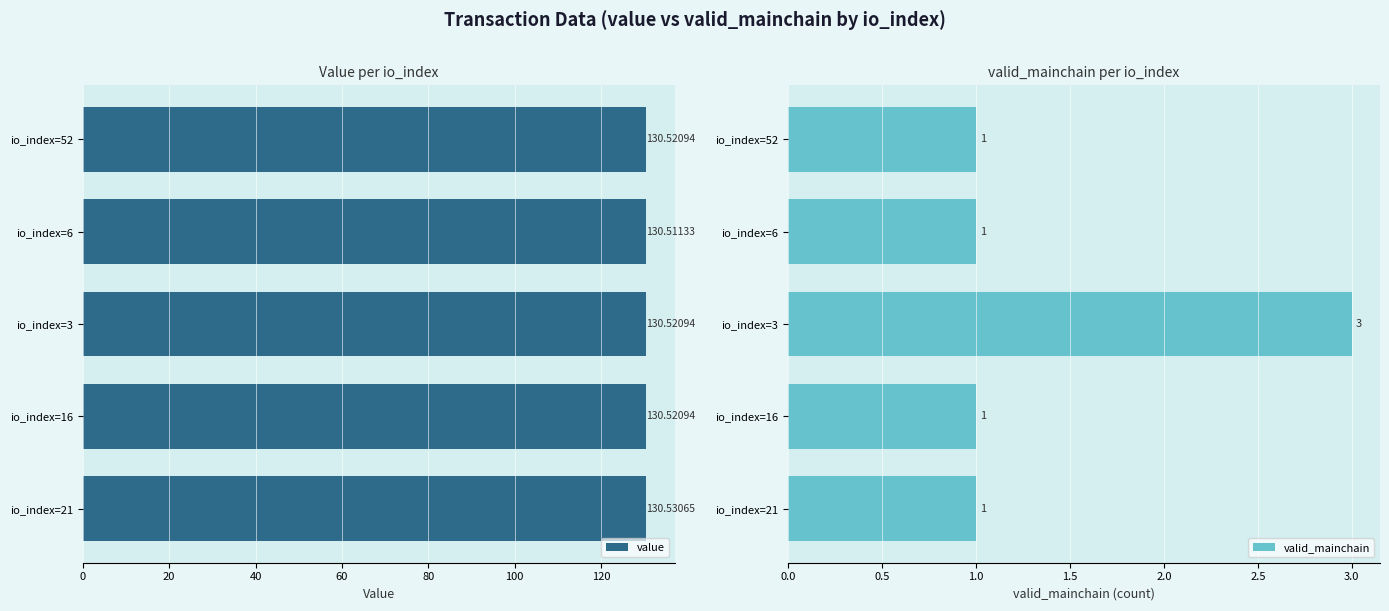

The value series shows 202.9 at io_index=52. True or false?

False